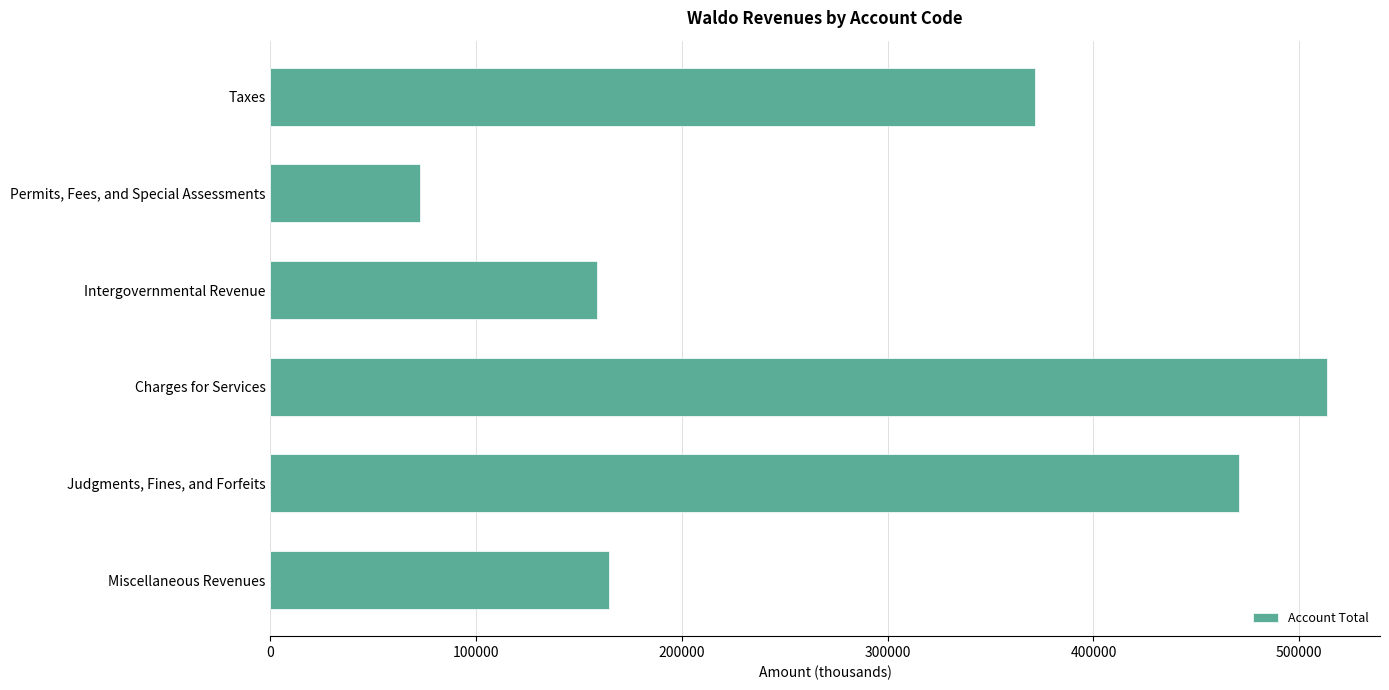

Read the value at Taxes.

371555